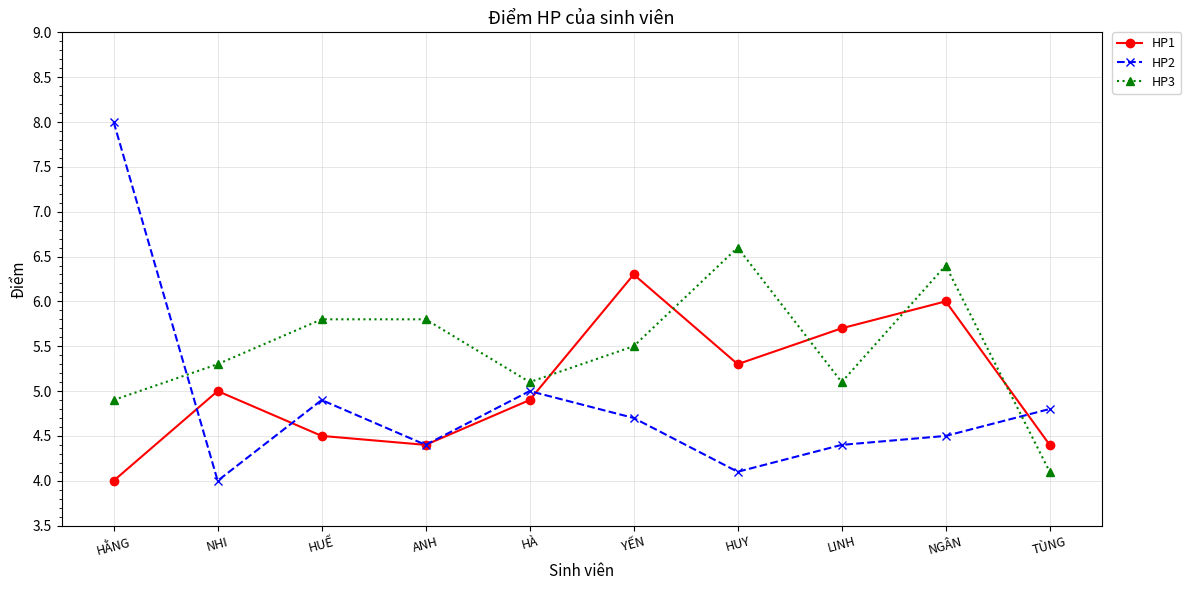

List the series in order of their peak value, highest first.

HP2, HP3, HP1